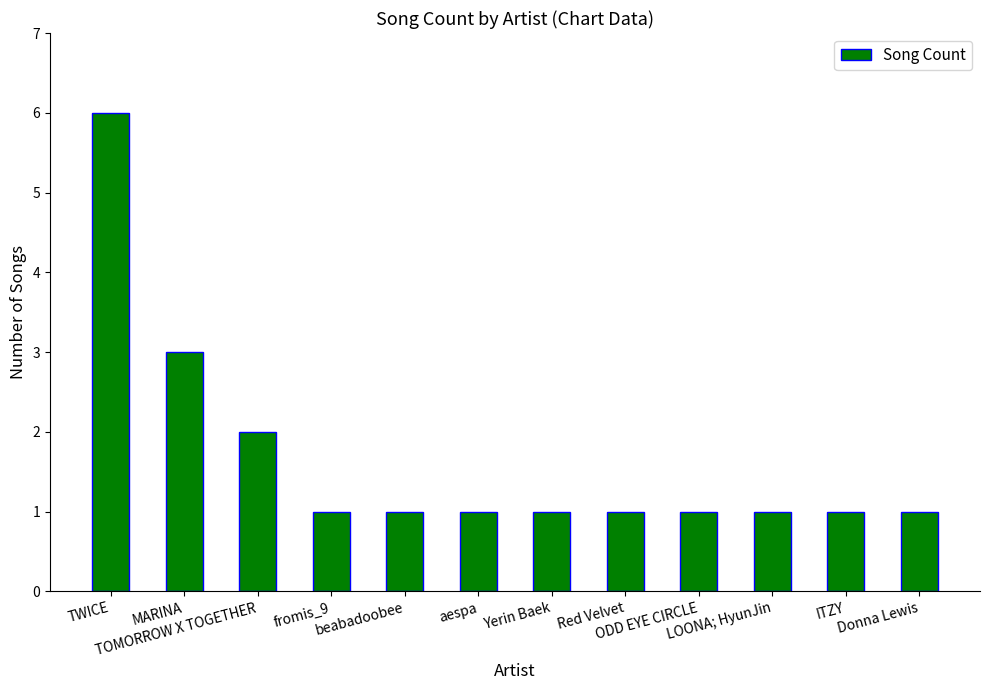

What is the label of the 7th bar from the left?

Yerin Baek